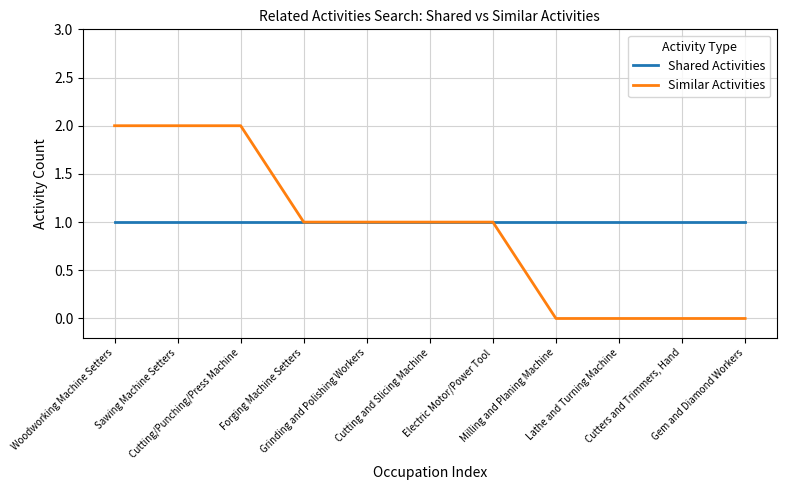

List the series in order of their peak value, highest first.

Similar Activities, Shared Activities